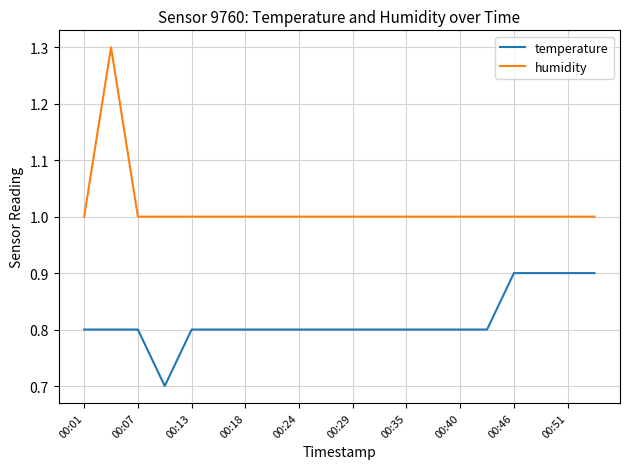

What is the minimum value shown in the chart?

0.7